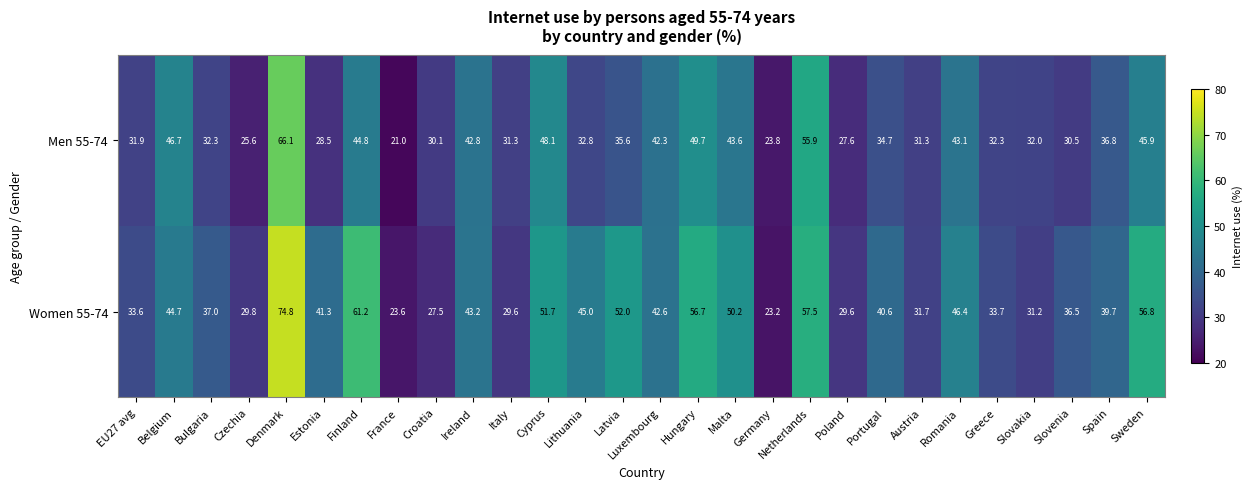

How many series are shown in this chart?

2